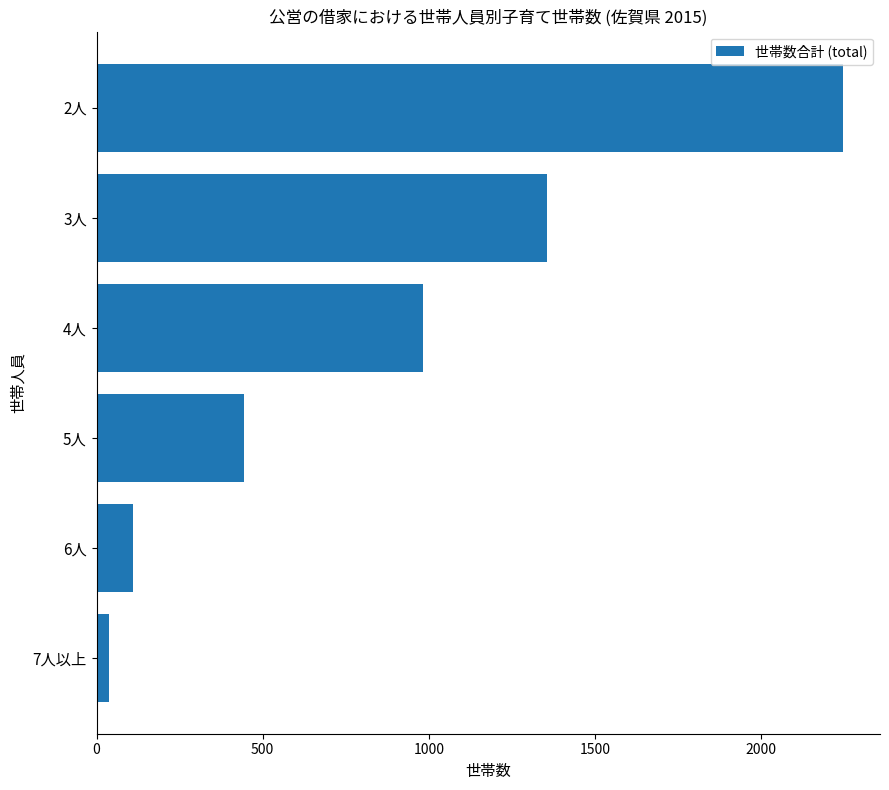

What is the smallest value displayed?

38